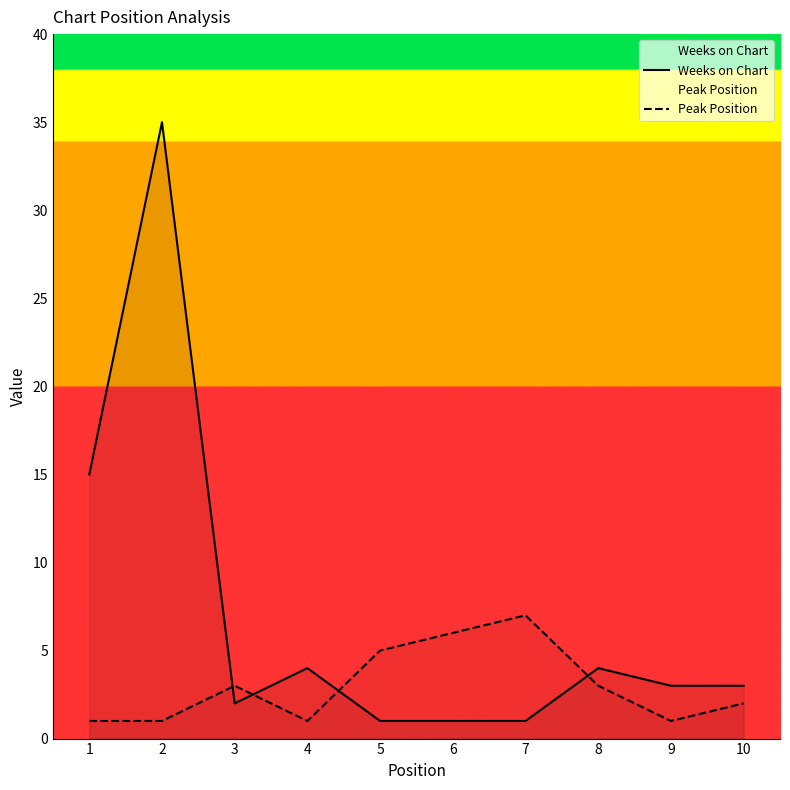

Count the number of categories in the chart.

10